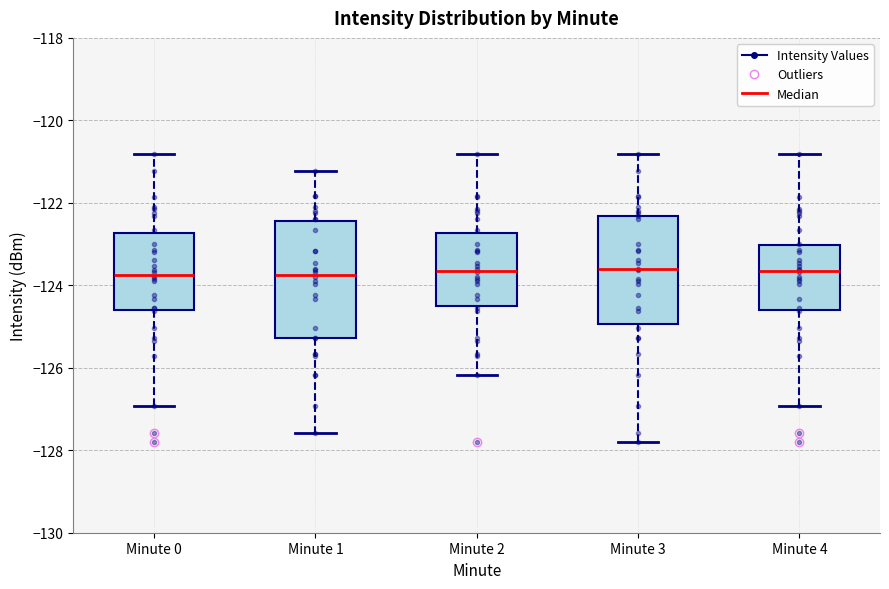

Where is the lower edge of the box for Minute 2 on the y-axis? The values are not printed on the chart, so give them approximately, as read against the axis.

-124.4